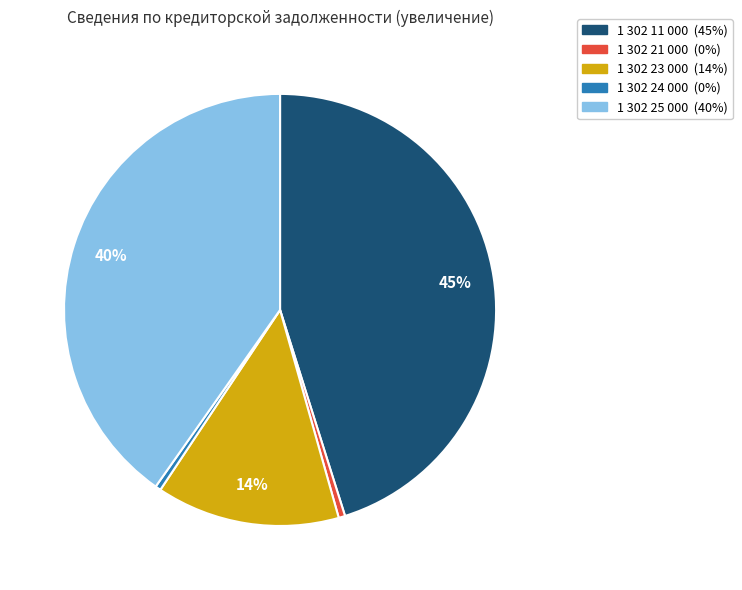

Count the number of slices in the pie.

5